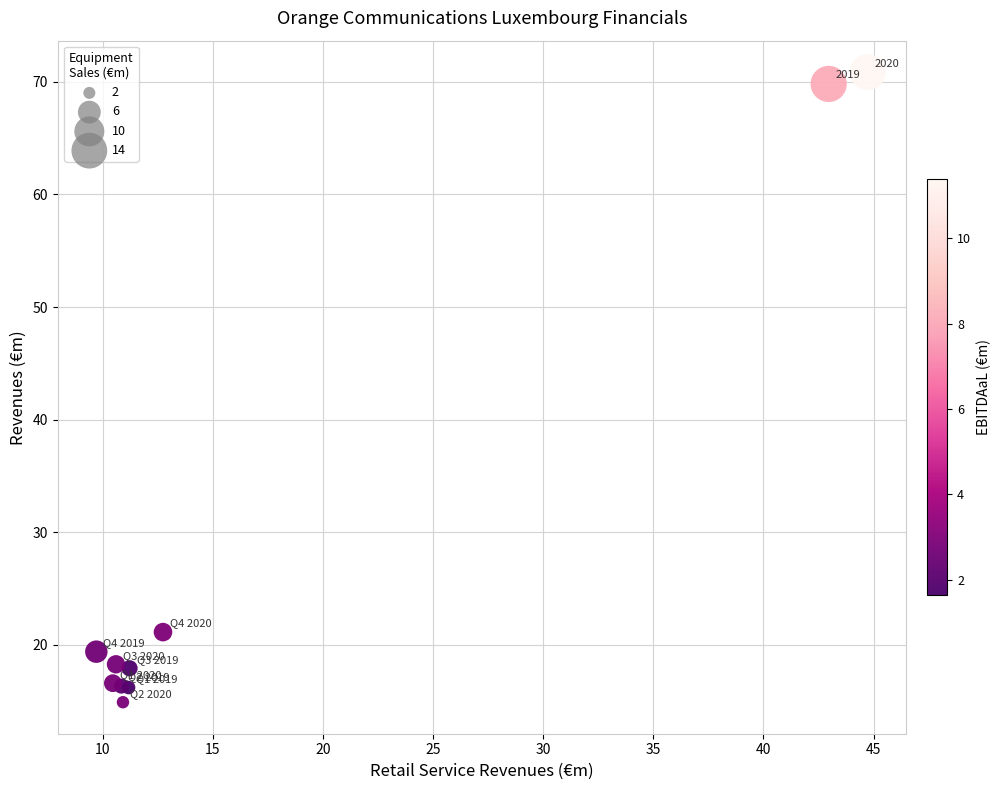

What Y value in the scatter plot is closest to 42?

21.1